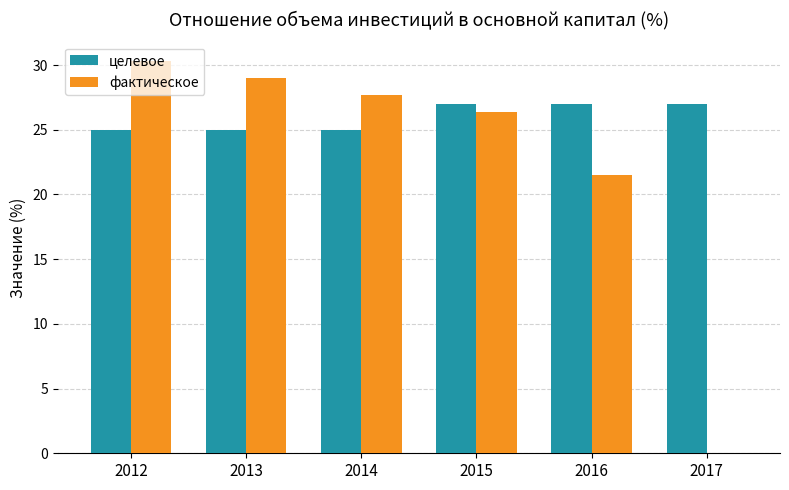

Which label corresponds to the largest value in the chart?

2012